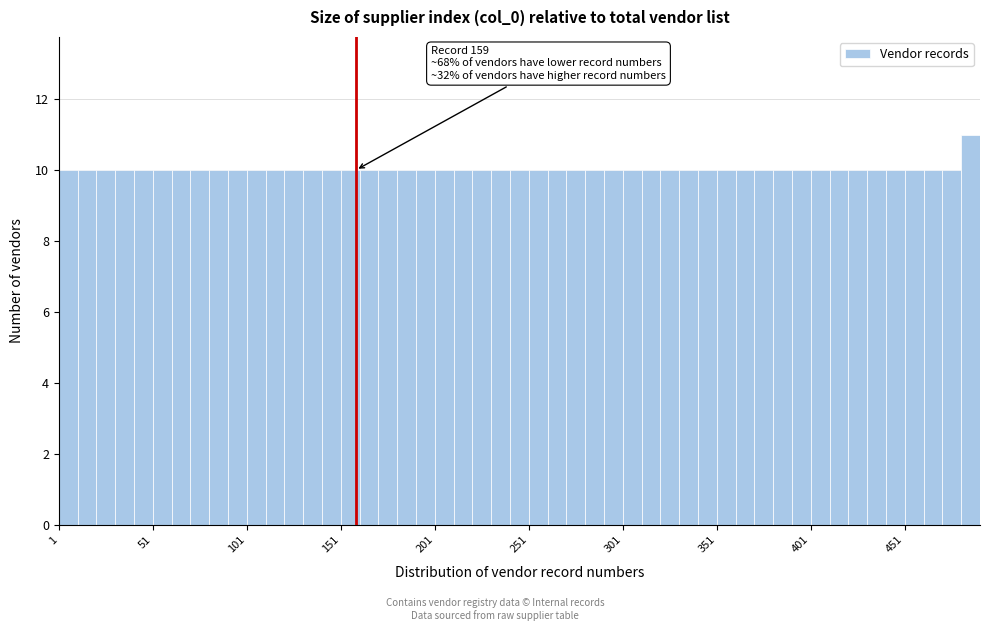

Read against the x-axis, roughly where is the centre of the tallest bar?

485